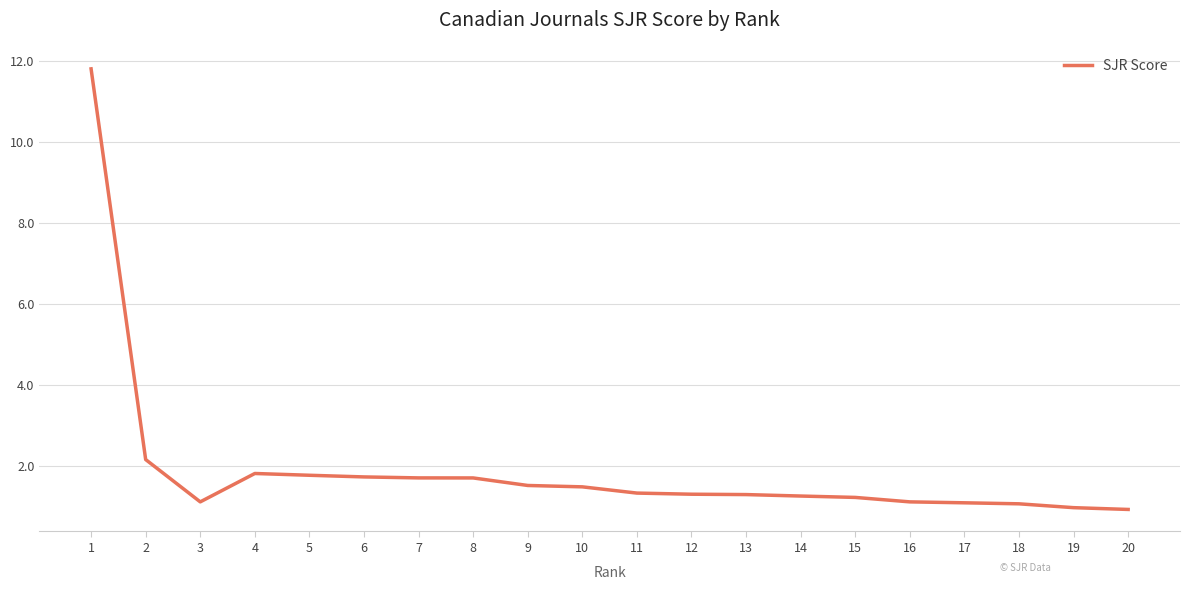

Is it true that the value at 17 is 0.4?

False